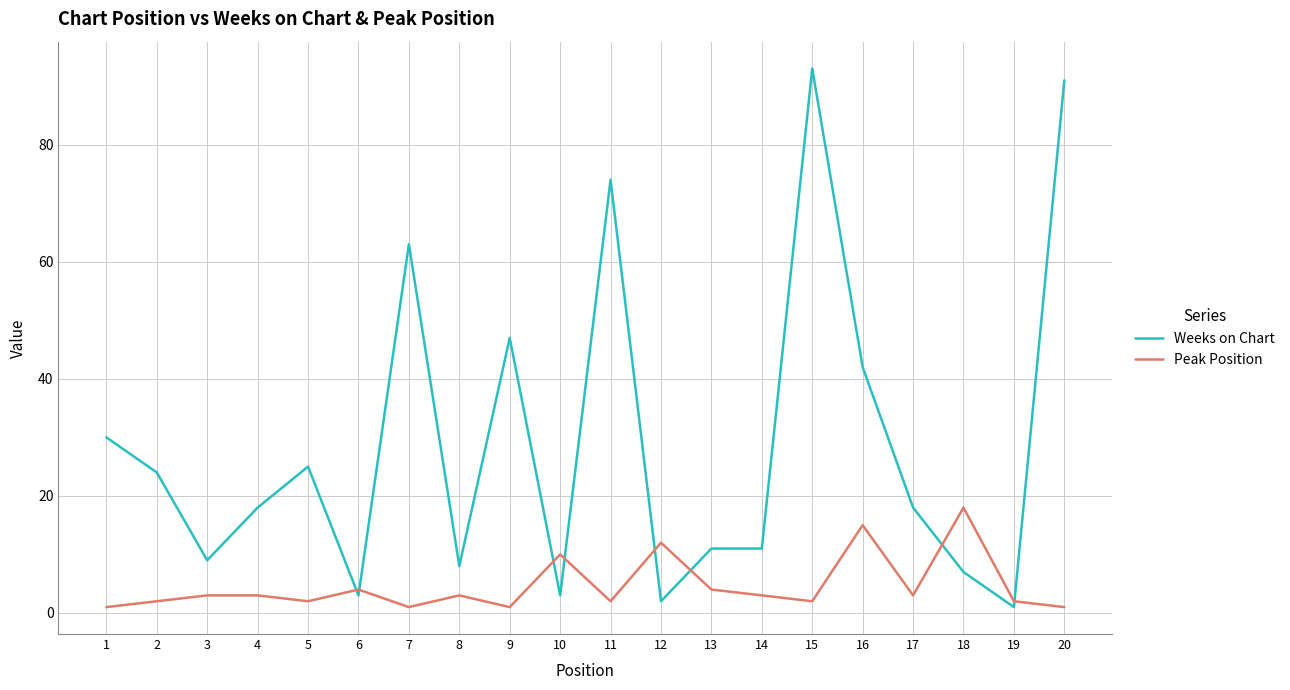

List the series in order of their peak value, highest first.

Weeks on Chart, Peak Position